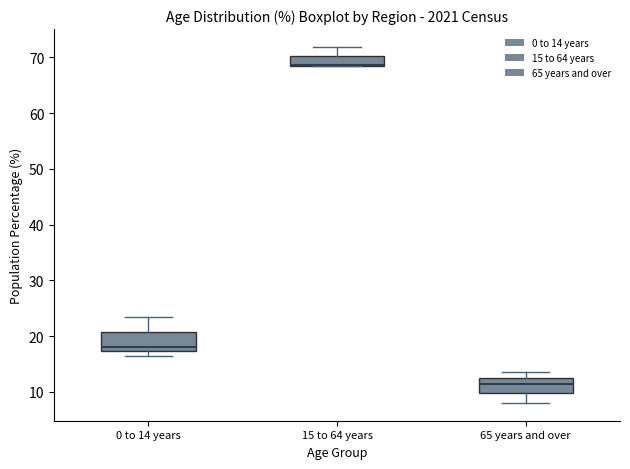

Reading left to right, transcribe this box plot: for each box, give where its median line is, the range the box spans, and where its two whiskers end, as read against the y-axis. The values are not printed on the chart, so give them approximately, as read against the axis.

0 to 14 years: median 18, box 17 to 21, whiskers 17 (just below the box's lower edge) to 23
15 to 64 years: median 69 (drawn on the box's lower edge), box 69 to 70, whiskers 68 to 72
65 years and over: median 11, box 10 to 13, whiskers 8 to 14